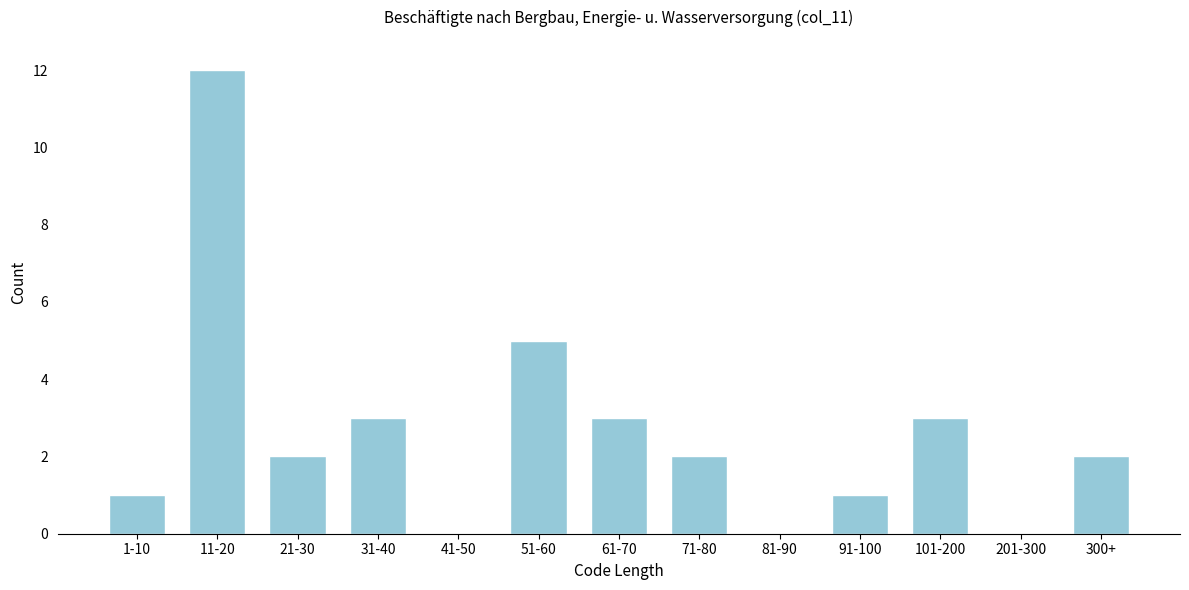

Reading left to right, extract all data points from this chart.

1-10=1	11-20=12	21-30=2	31-40=3	41-50=0	51-60=5	61-70=3	71-80=2	81-90=0	91-100=1	101-200=3	201-300=0	300+=2